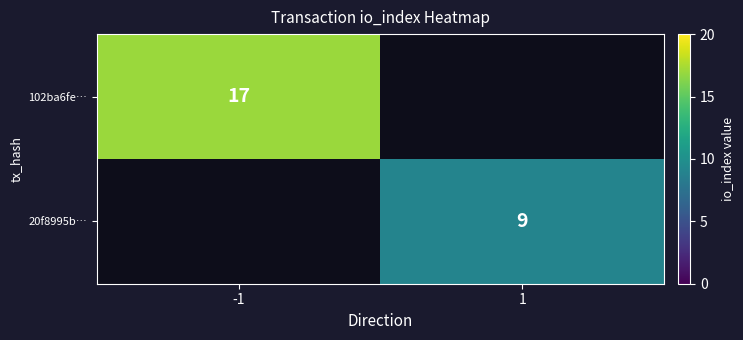

True or false: 102ba6fe… has a value of 17 at -1.

True